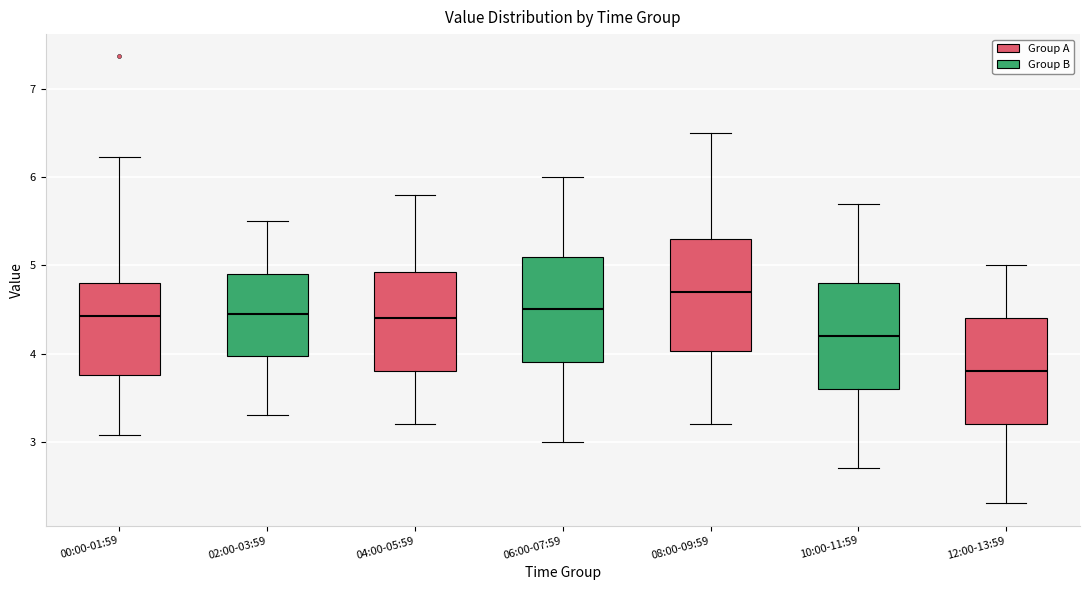

Which box's median line is the lowest?

12:00-13:59